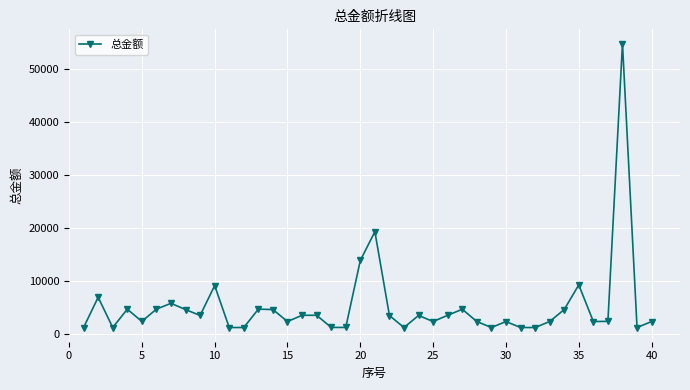

What is the difference between the maximum and minimum values?

53718.9